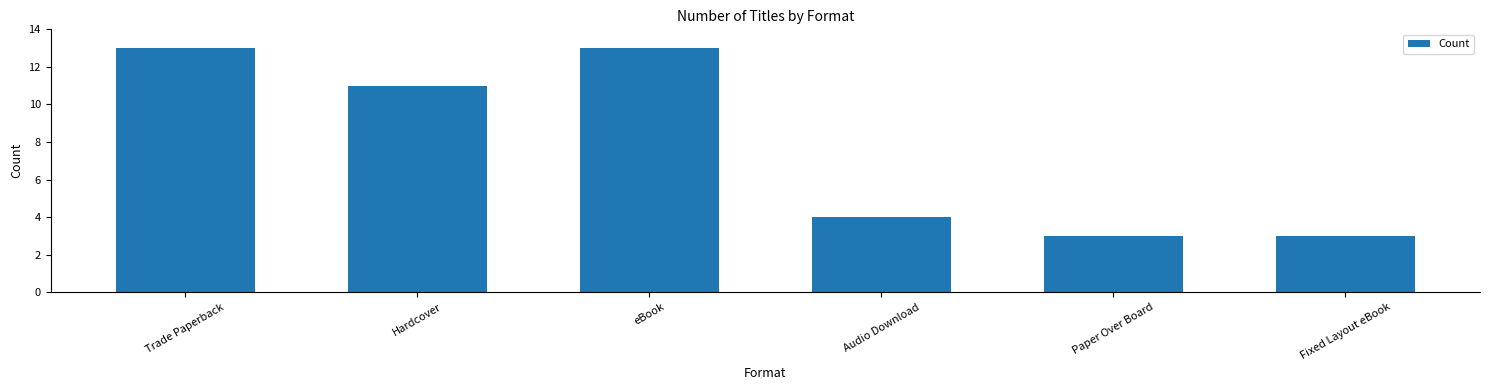

How many data points are less than 11?

3